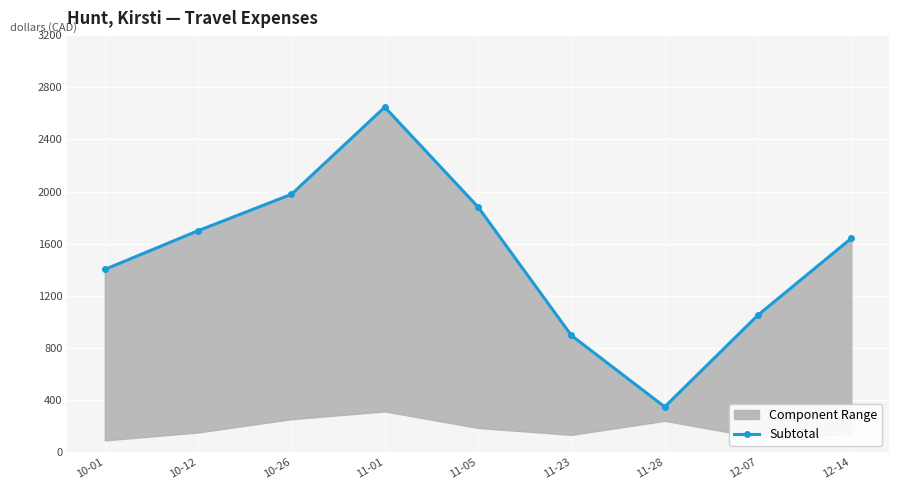

Count the number of values greater than 1640.

5